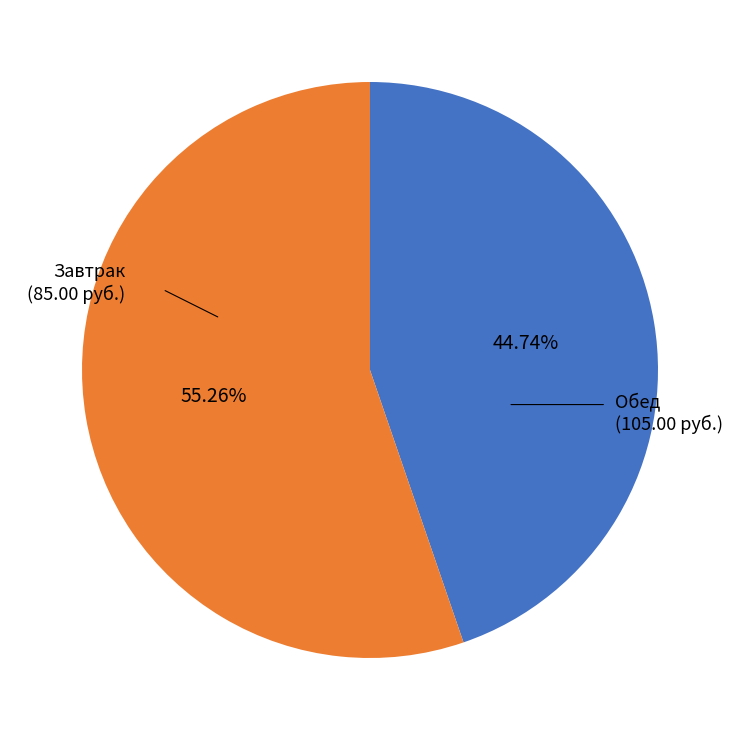

Which has a higher value, Завтрак or Обед?

Обед